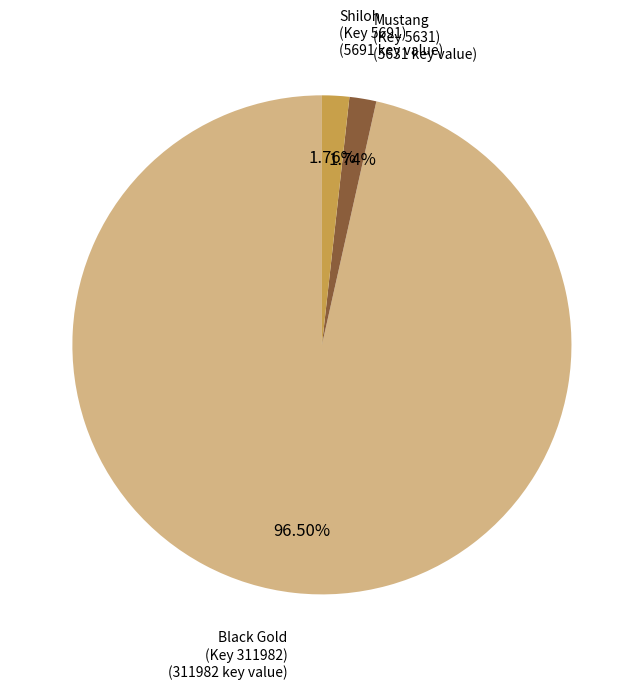

Does any single category account for the majority?

Yes